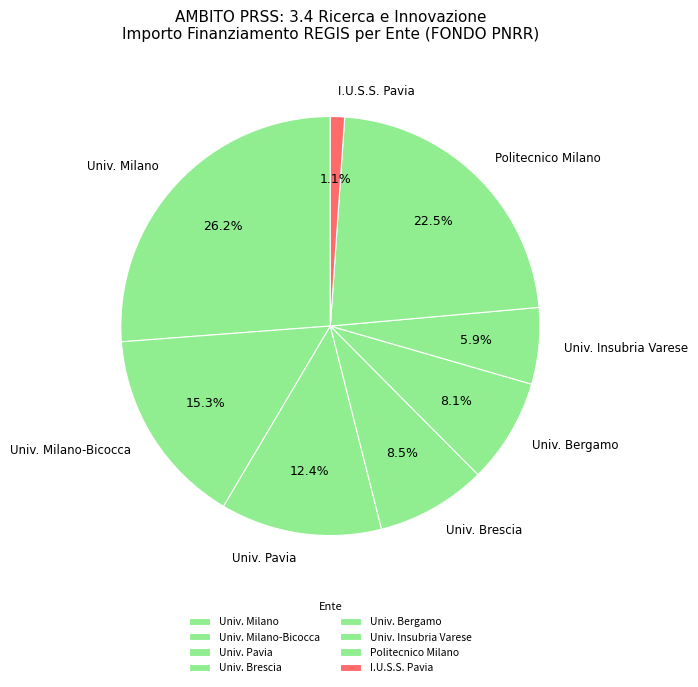

Do Univ. Milano and Politecnico Milano together represent more than half of the pie?

No